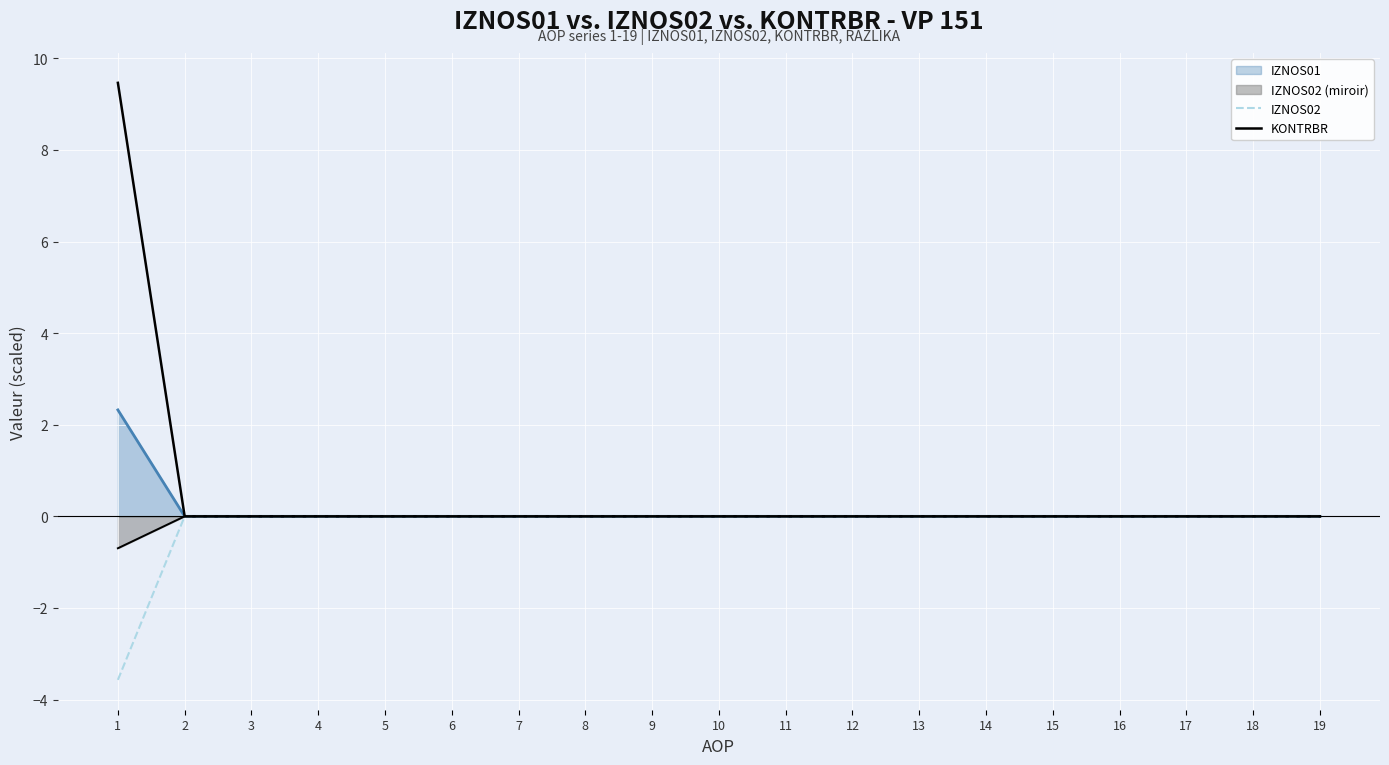

Does the chart display data point markers on the line(s)?

No